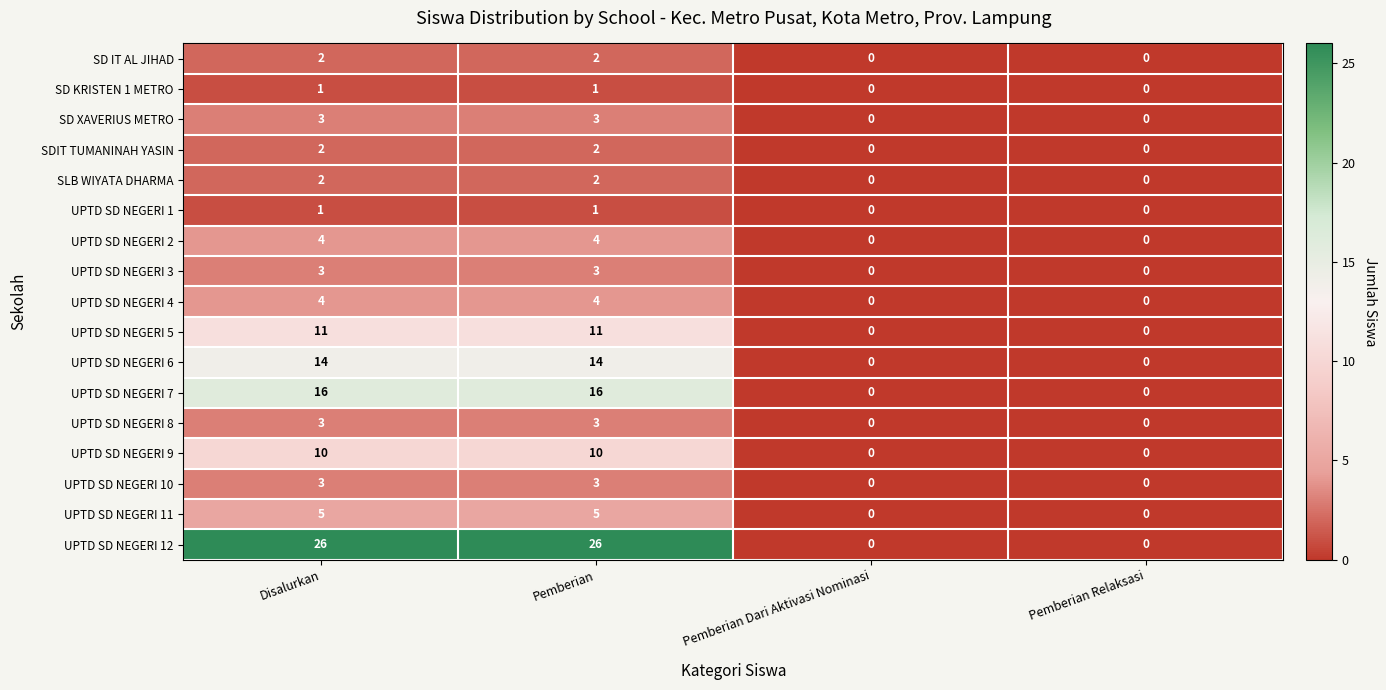

Which series has the largest total across all categories?

UPTD SD NEGERI 12